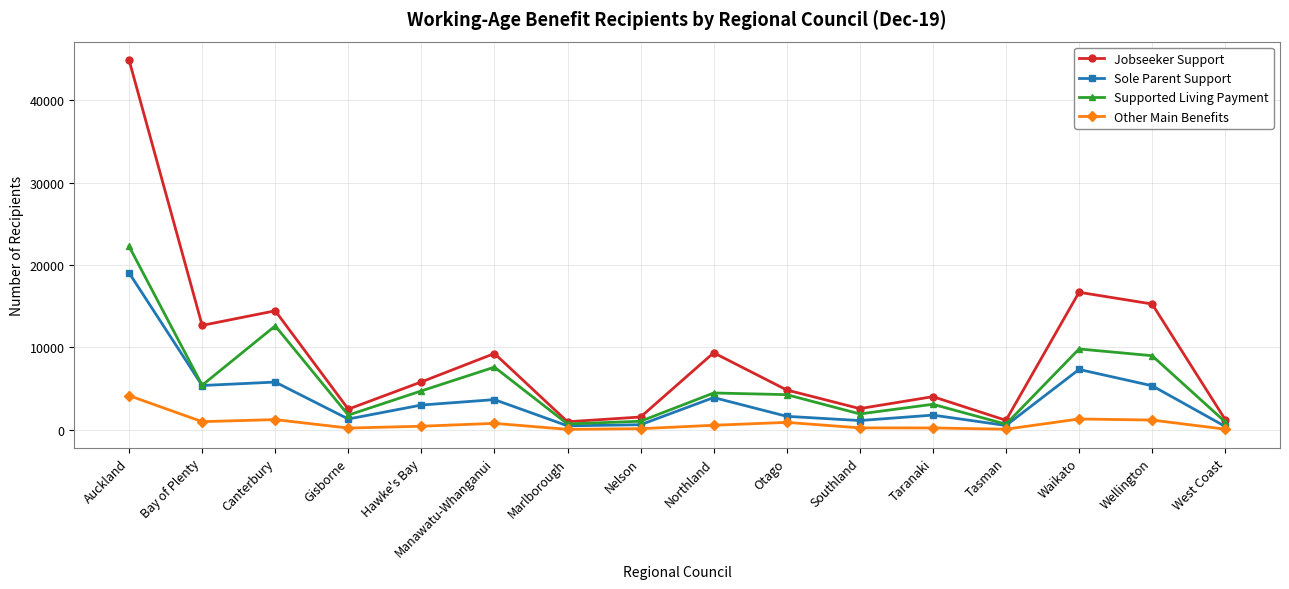

Rank the series by their maximum value, from highest to lowest.

Jobseeker Support, Supported Living Payment, Sole Parent Support, Other Main Benefits